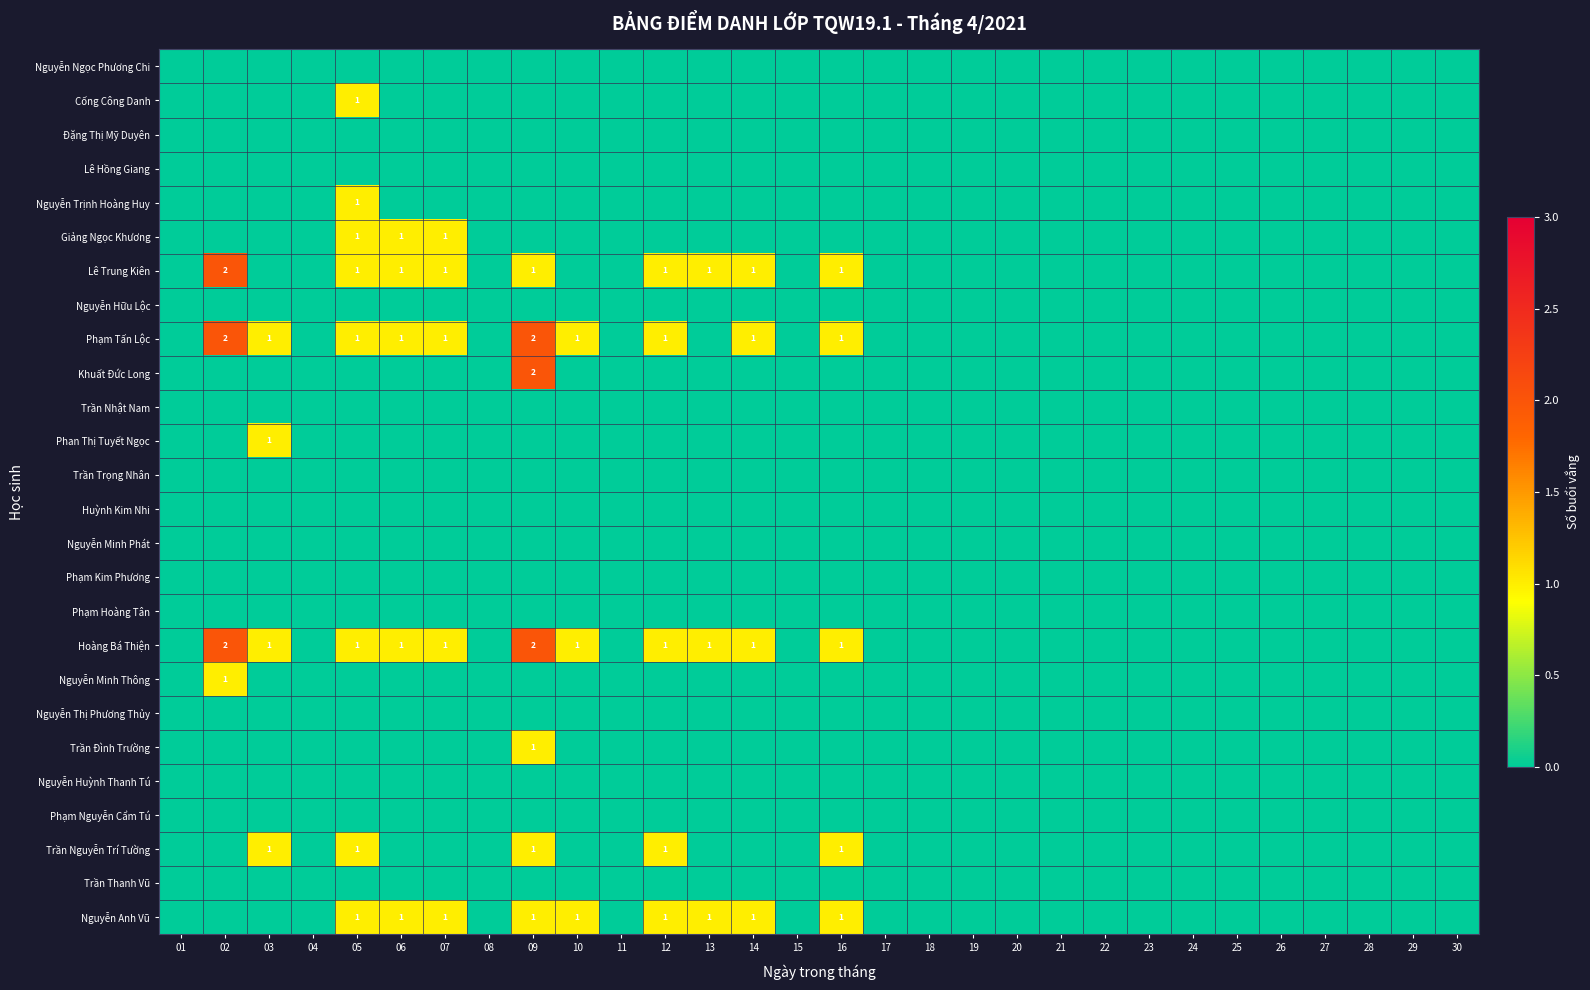

The Hoàng Bá Thiện series shows 2 at 02. True or false?

True